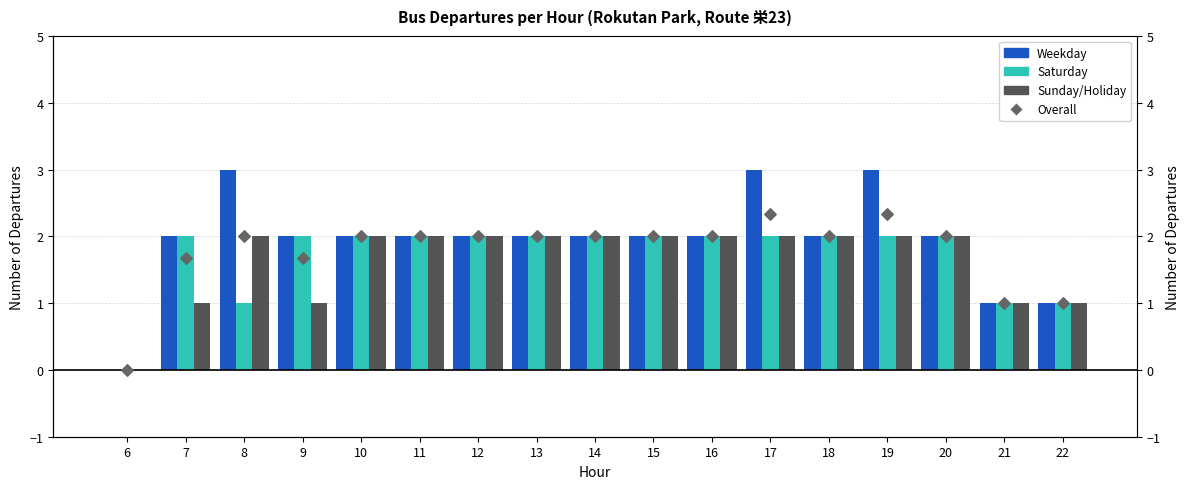

At which category is the sum across all series the highest?

17